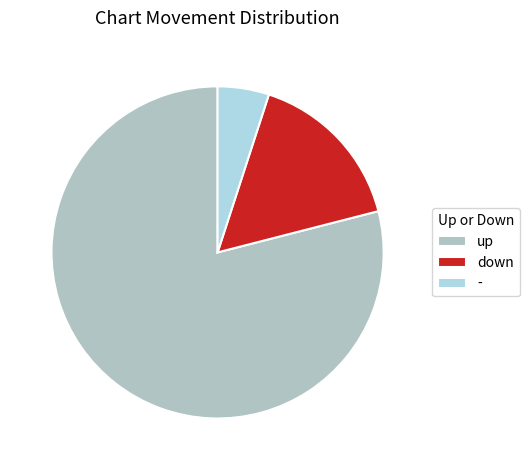

How many slices are in this pie chart?

3